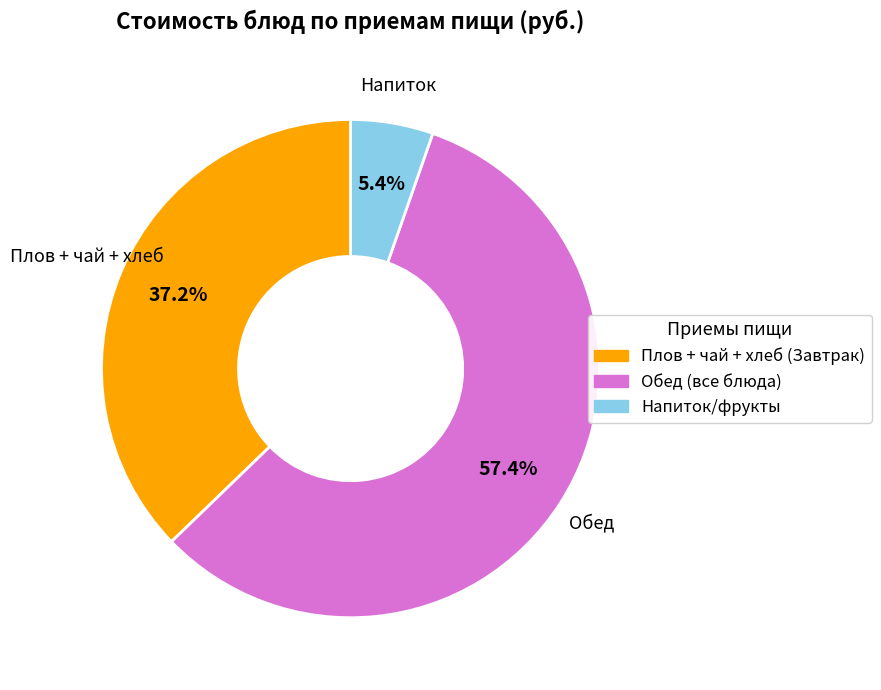

Is there any slice that represents more than half of the pie?

Yes